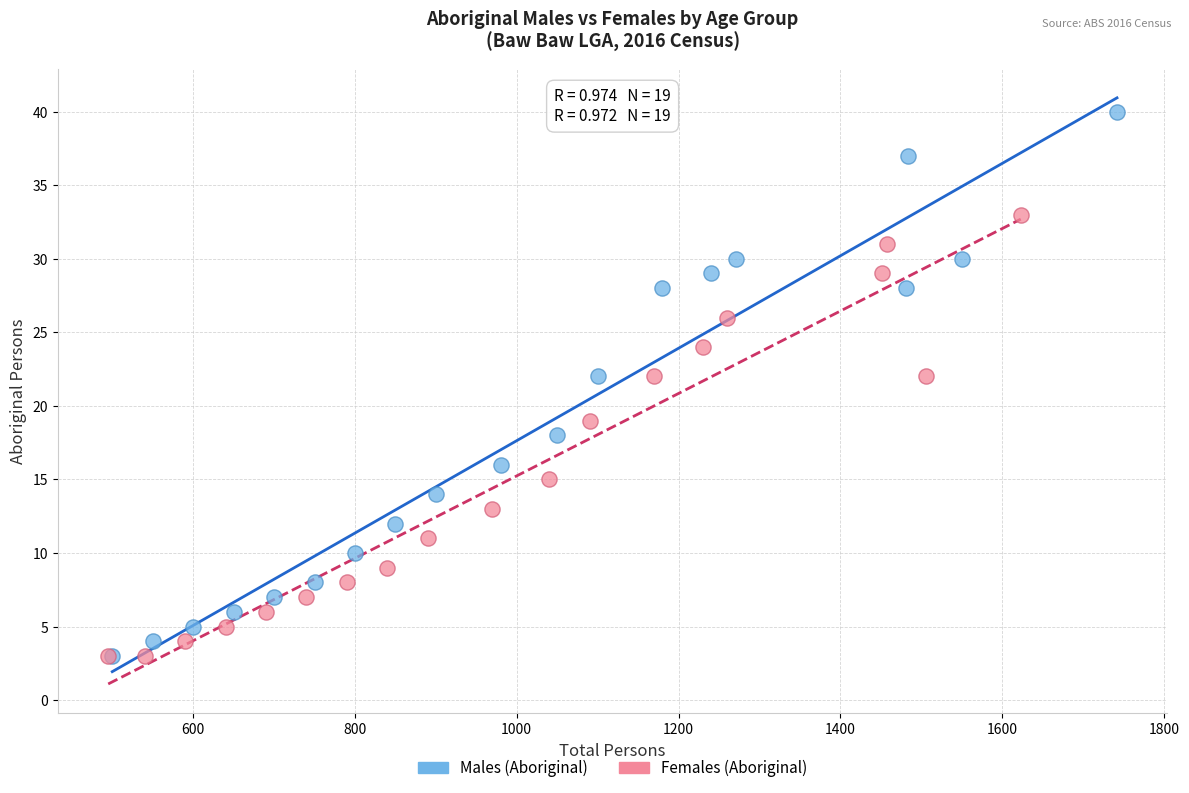

Which series contains the highest Y value?

Males (Aboriginal)